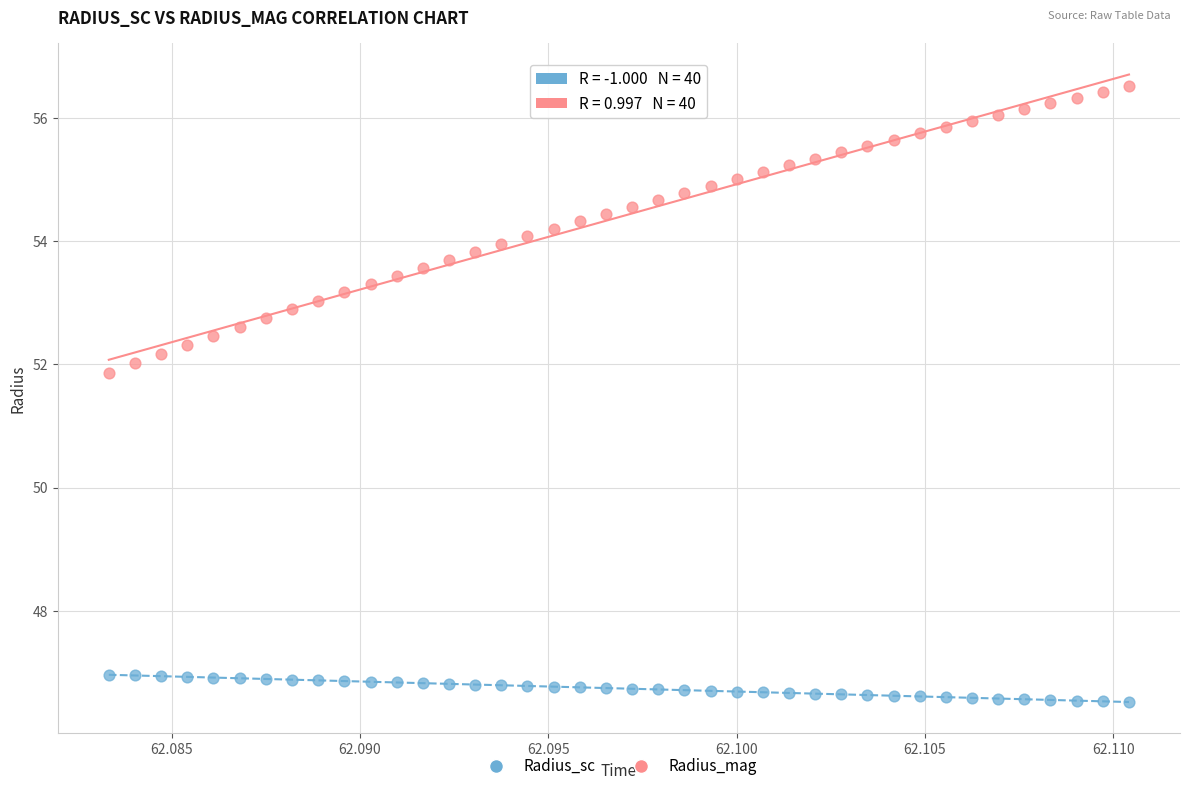

What are all the series names shown in the legend?

Radius_sc, Radius_mag